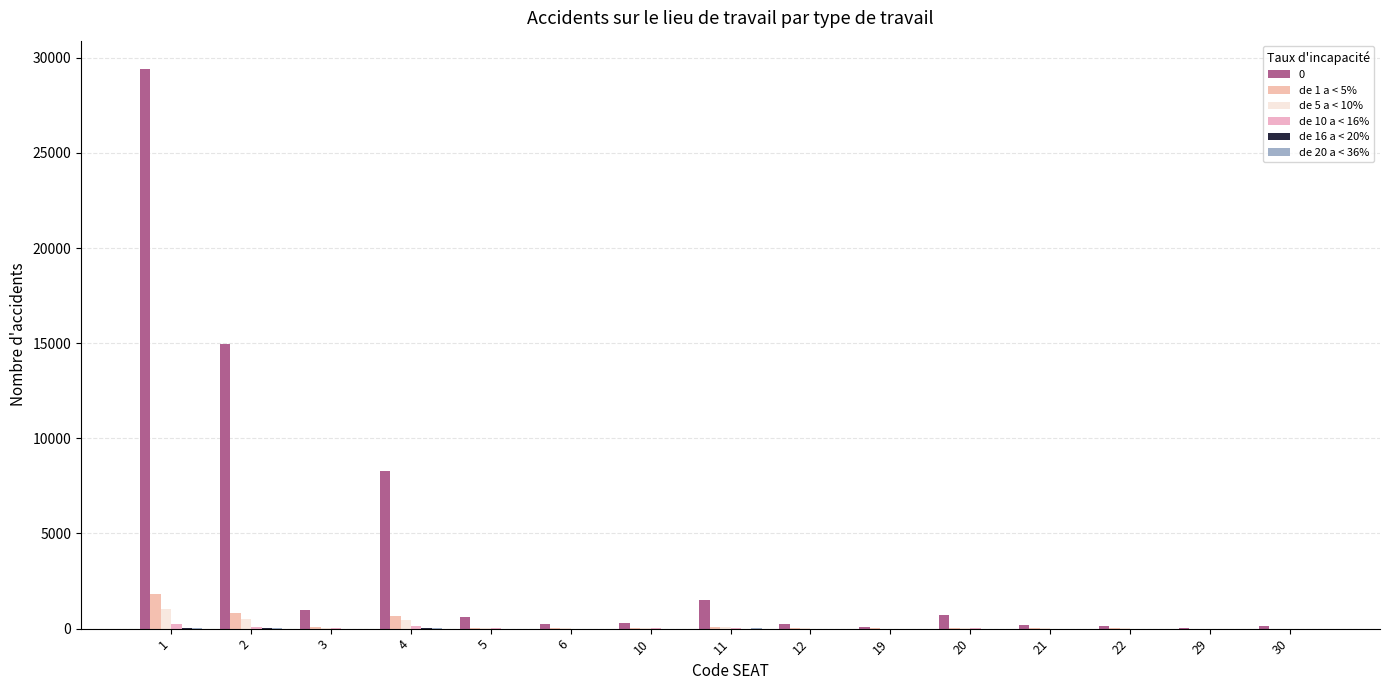

How many groups of bars are there?

15